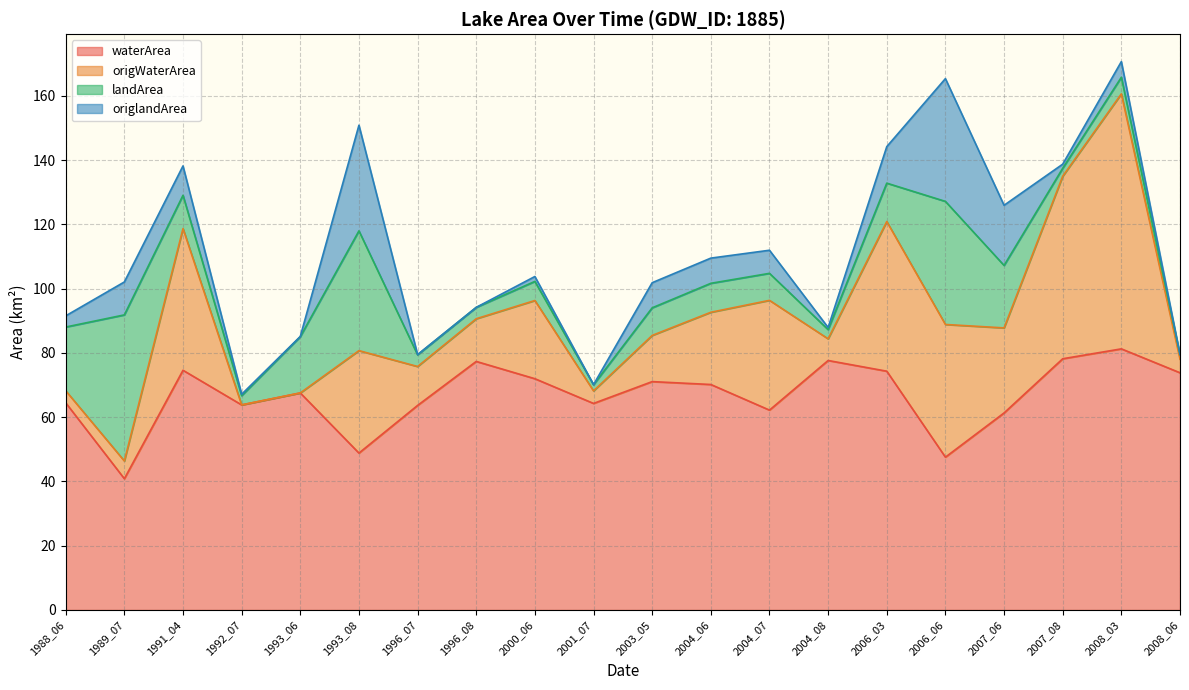

How many lines are shown in the chart?

4